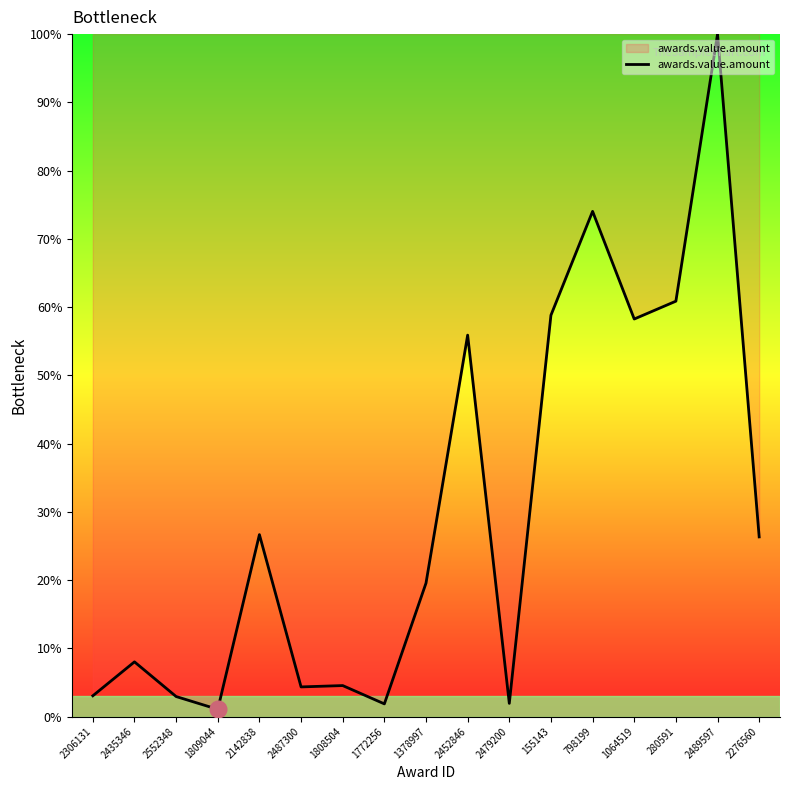

Where is the first local minimum?

1809044